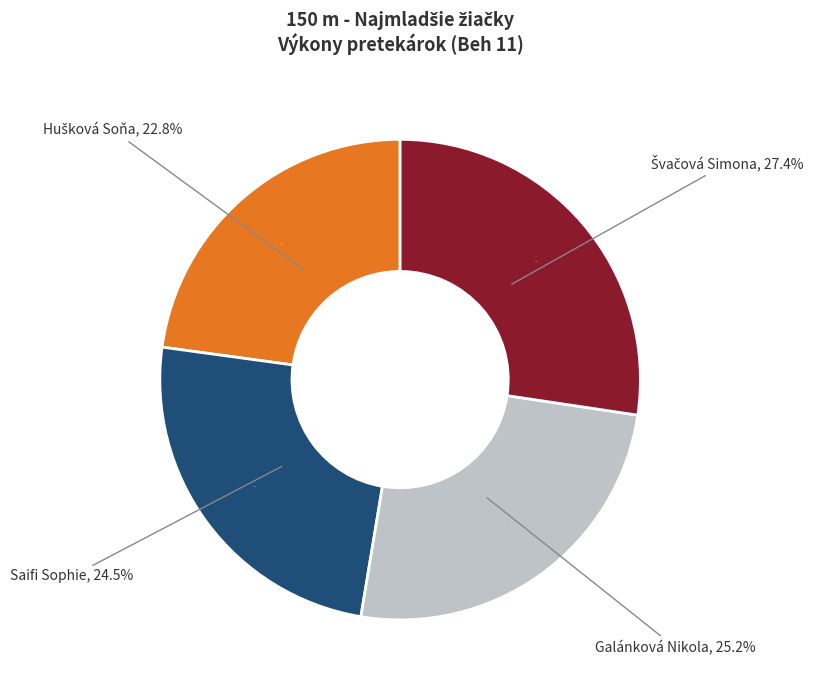

To the nearest percent, what percentage of the pie is Hušková Soňa?

23%